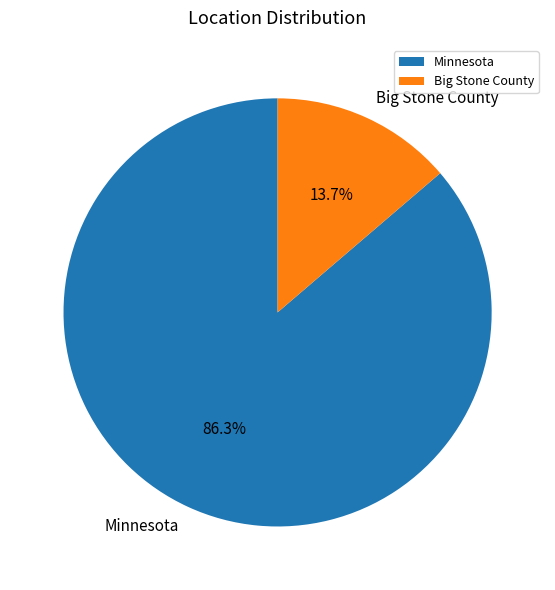

Which has a higher value, Minnesota or Big Stone County?

Minnesota